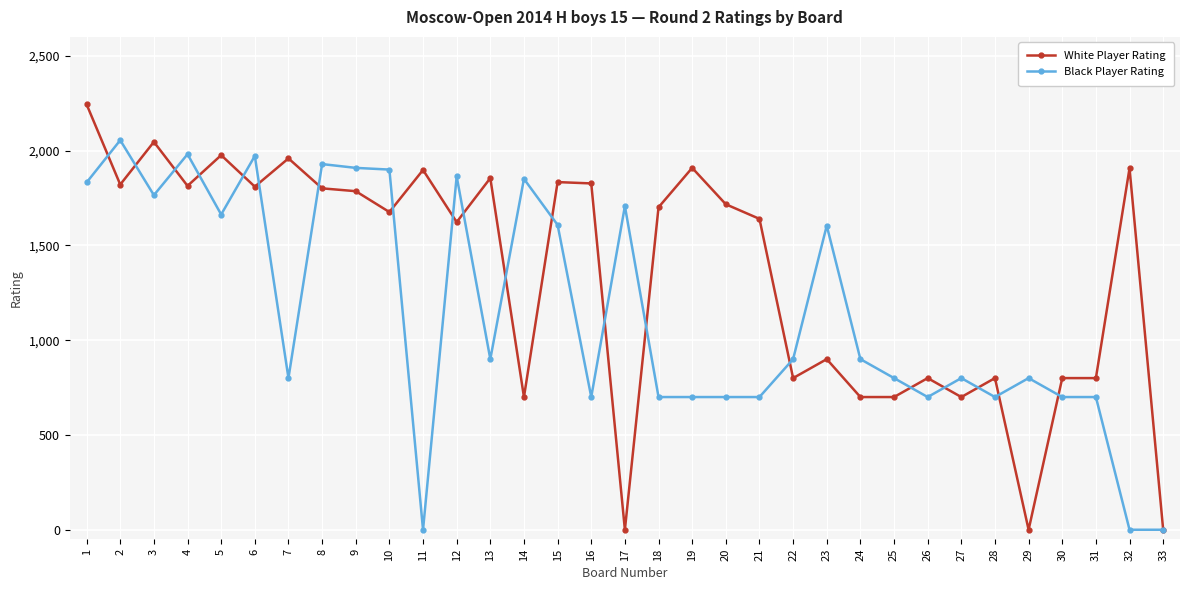

How many data points does each series have?

33